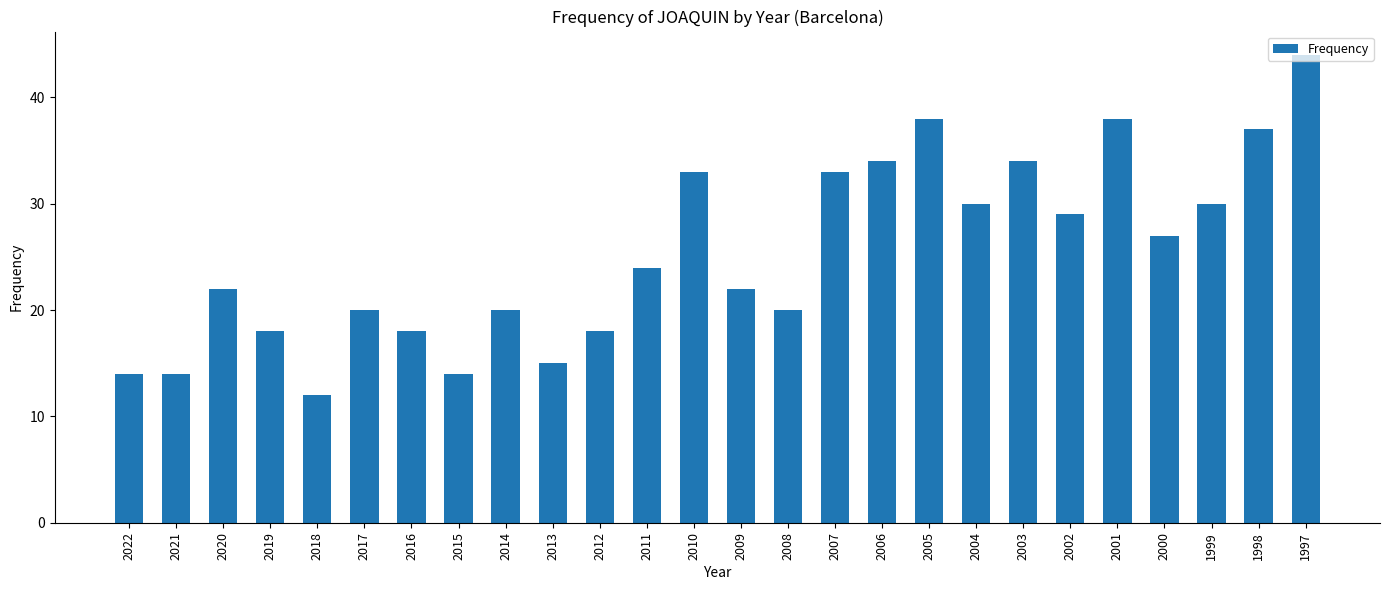

Reading right to left, what are all the values shown in this chart?

1997=44	1998=37	1999=30	2000=27	2001=38	2002=29	2003=34	2004=30	2005=38	2006=34	2007=33	2008=20	2009=22	2010=33	2011=24	2012=18	2013=15	2014=20	2015=14	2016=18	2017=20	2018=12	2019=18	2020=22	2021=14	2022=14